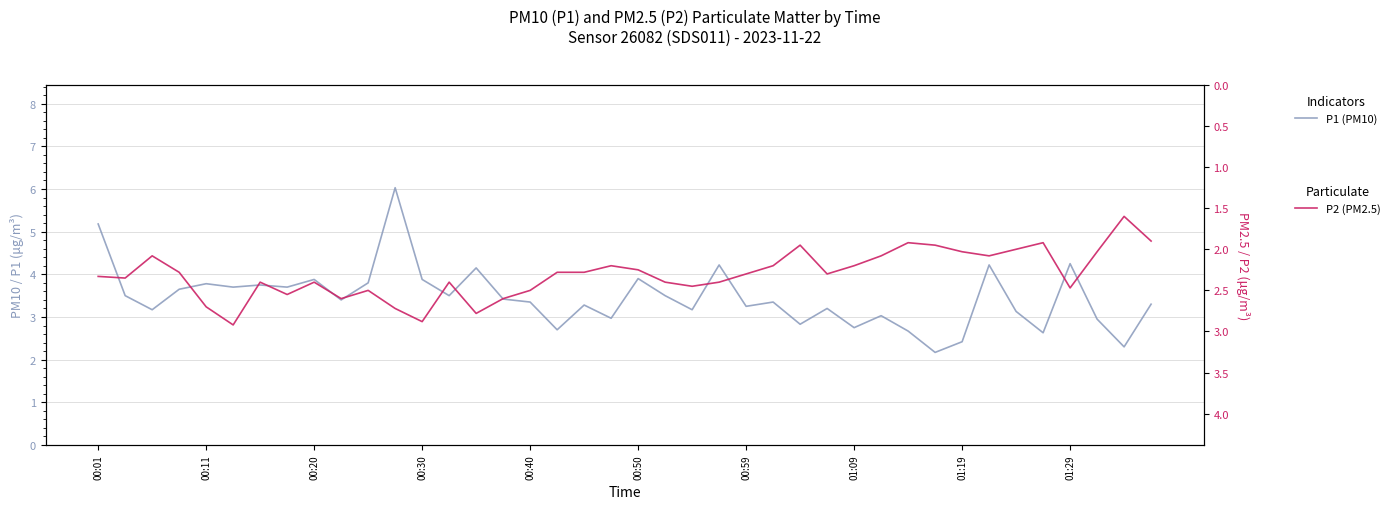

What is the sum of all P1 (PM10) values?

138.0